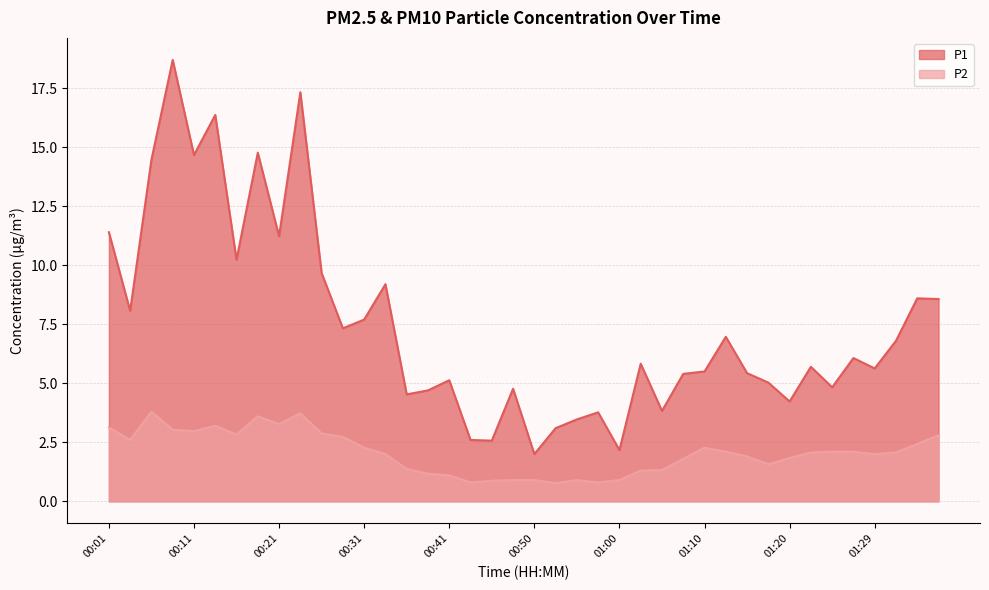

The value of P2 at 01:27 is 2.1. True or false?

True